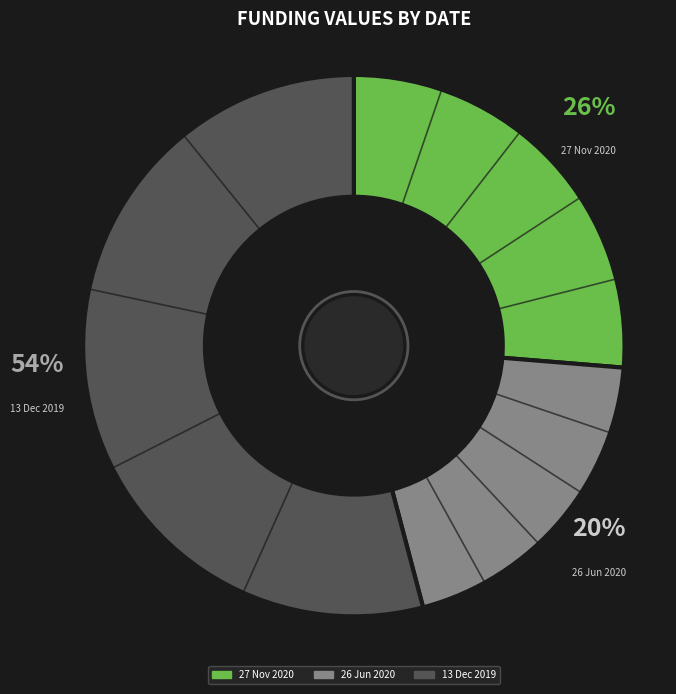

How many slices are in this pie chart?

3